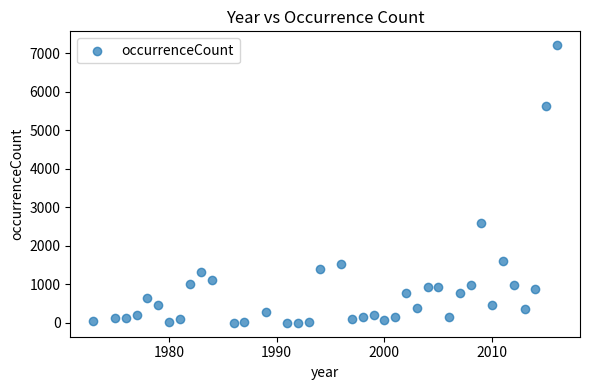

What Y value in the scatter plot is closest to 3605?

2583